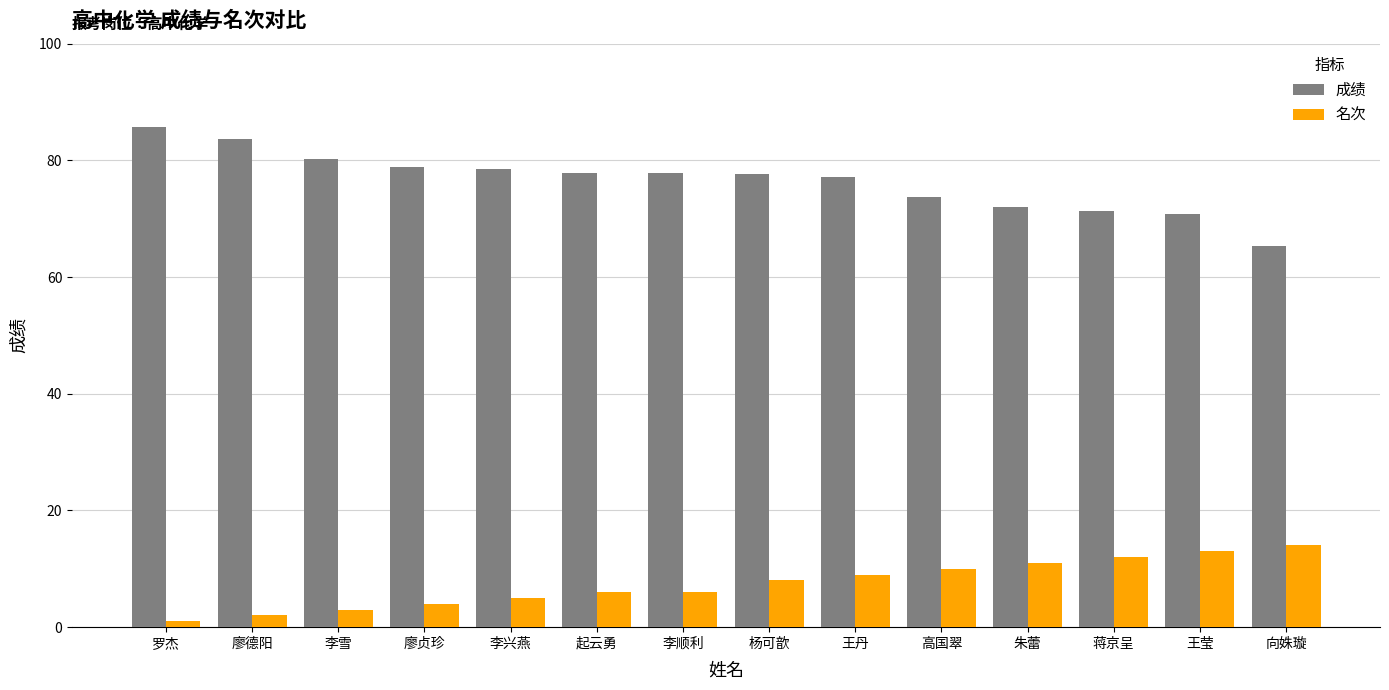

What is the difference between the maximum and minimum values in the 成绩 series?

20.4